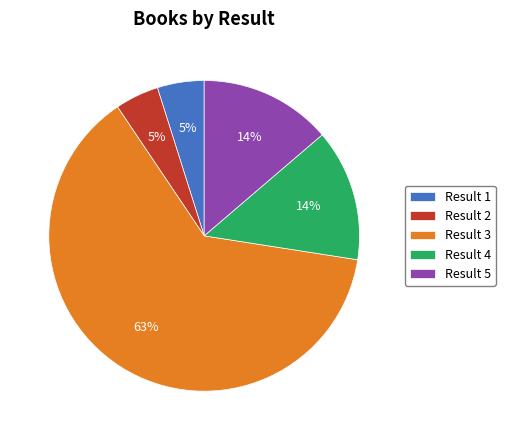

True or false: Result 5 accounts for 14% of the total.

True